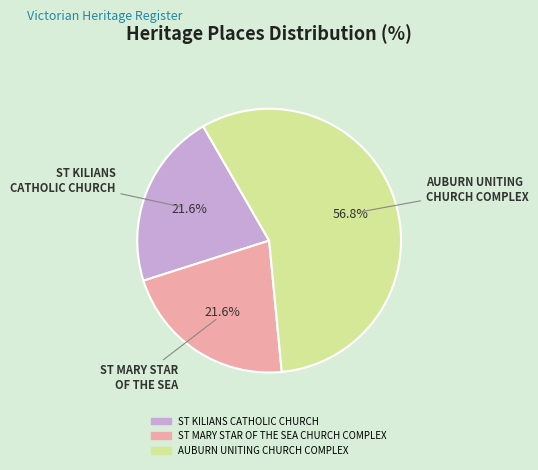

Count the number of slices in the pie.

3